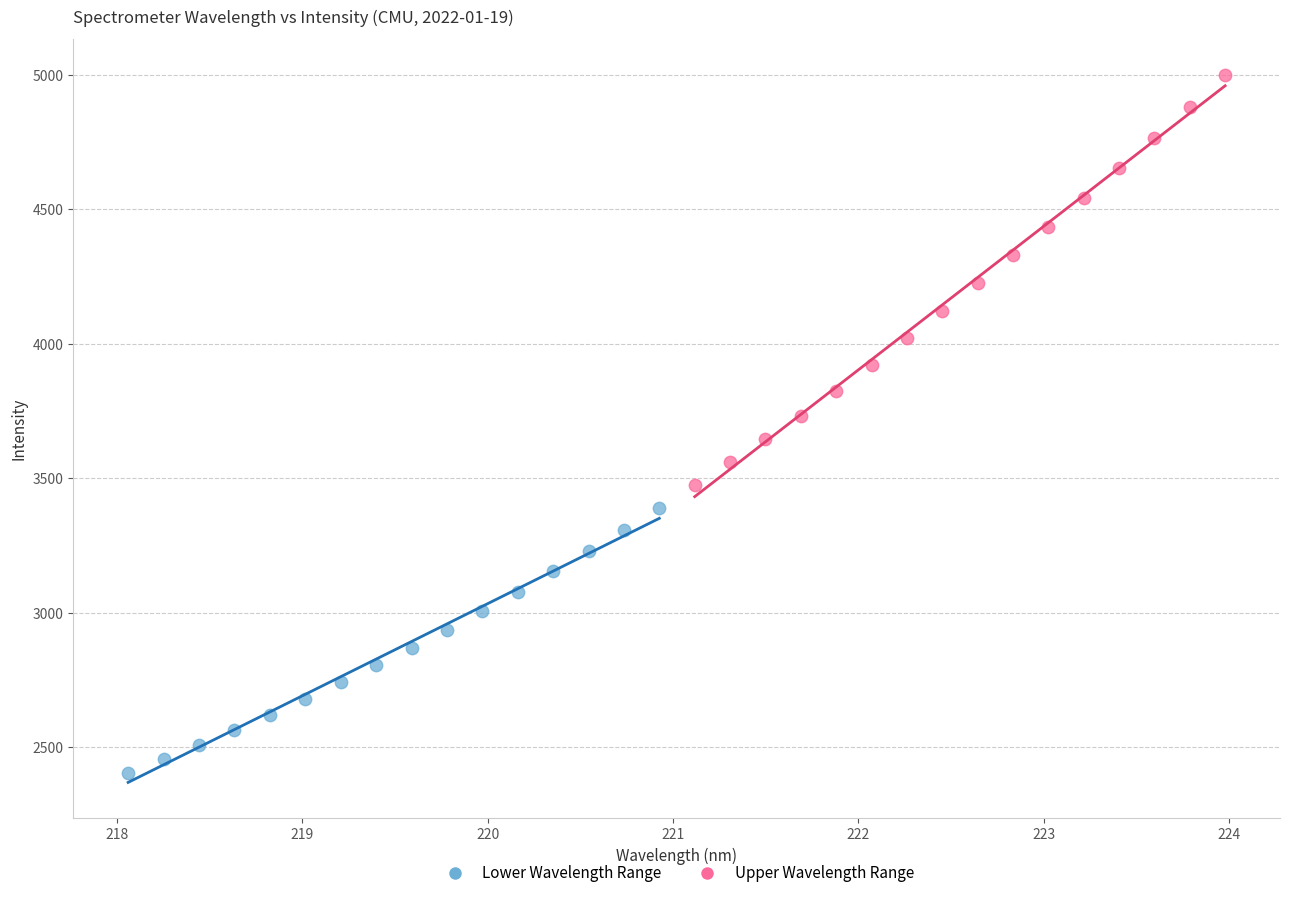

Which series contains the highest Y value?

Upper Wavelength Range